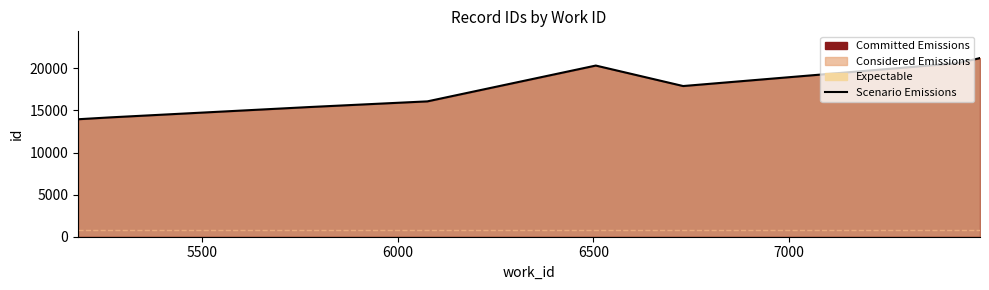

How many interior local valleys (lower than both neighbors) does the data have?

1